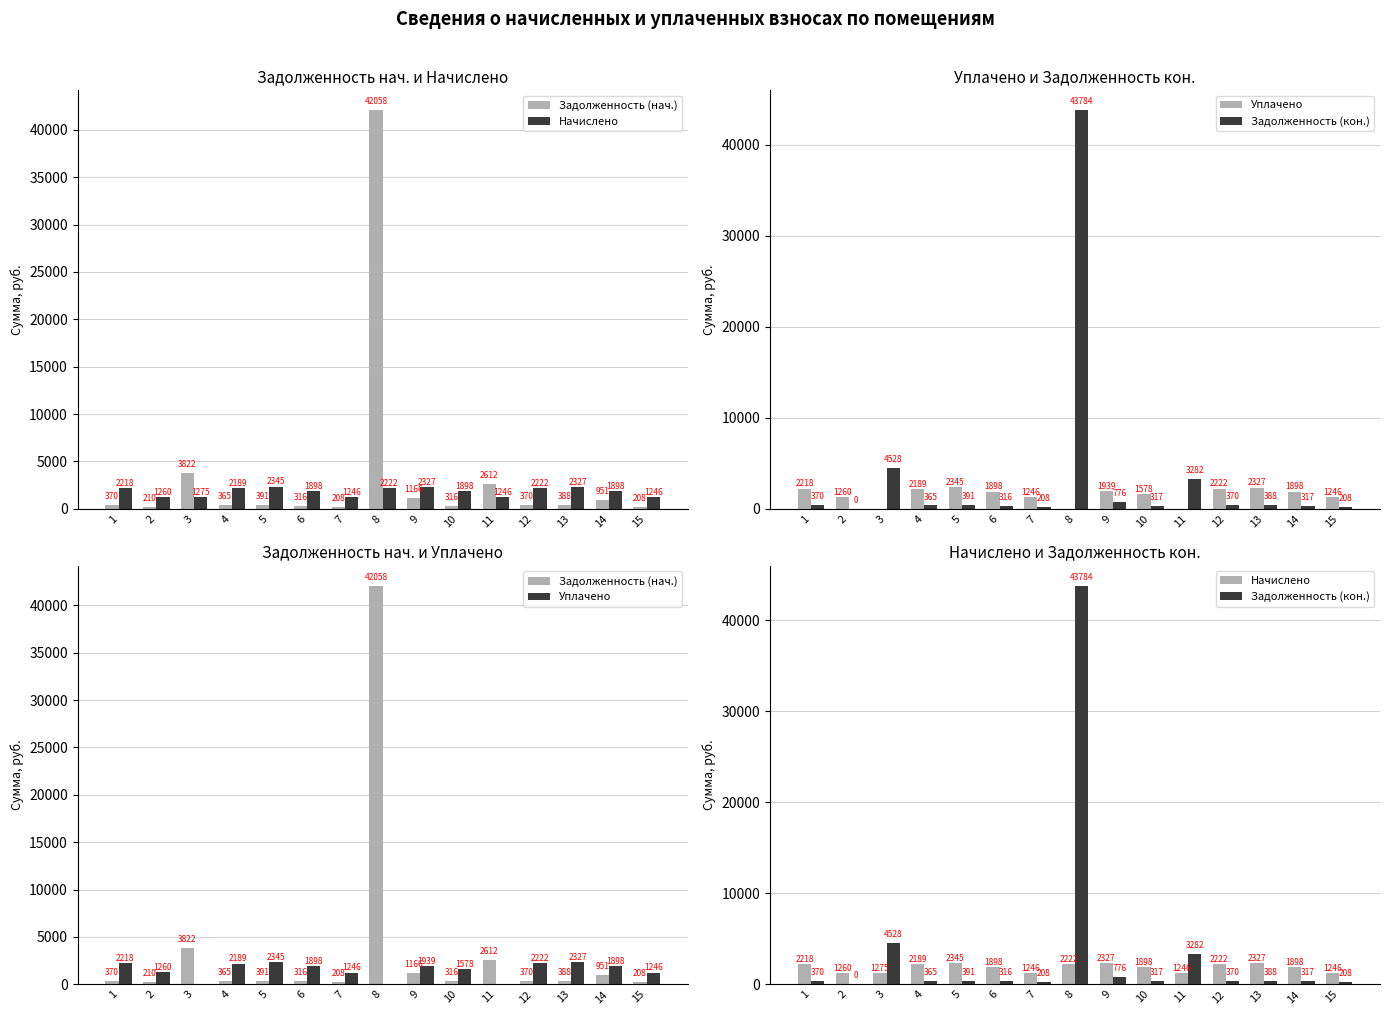

How many values in the Задолженность (нач.) series exceed 370?

8